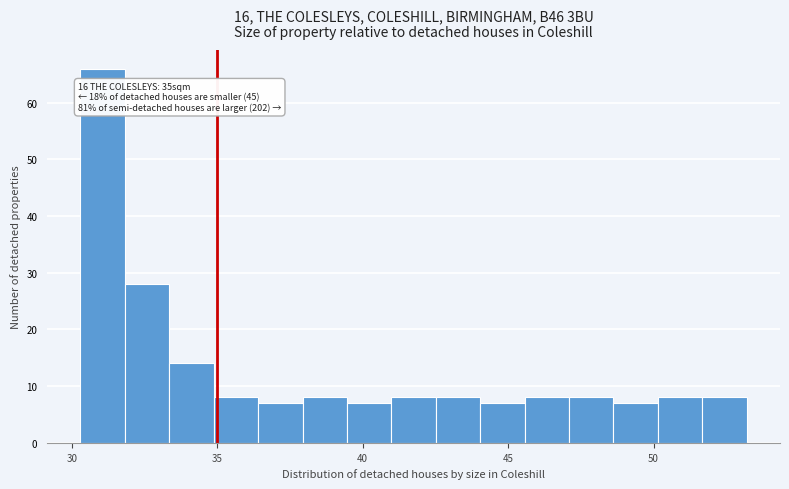

Read against the x-axis, roughly where is the centre of the tallest bar?

31.0